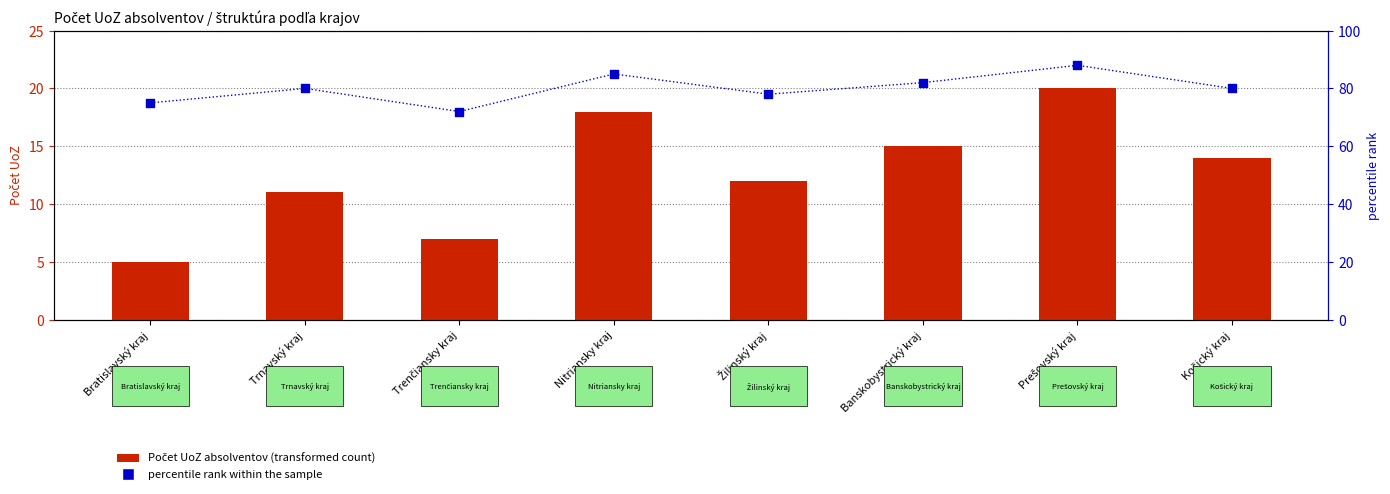

What are all the series names shown in the legend?

transformed count, percentile rank within the sample